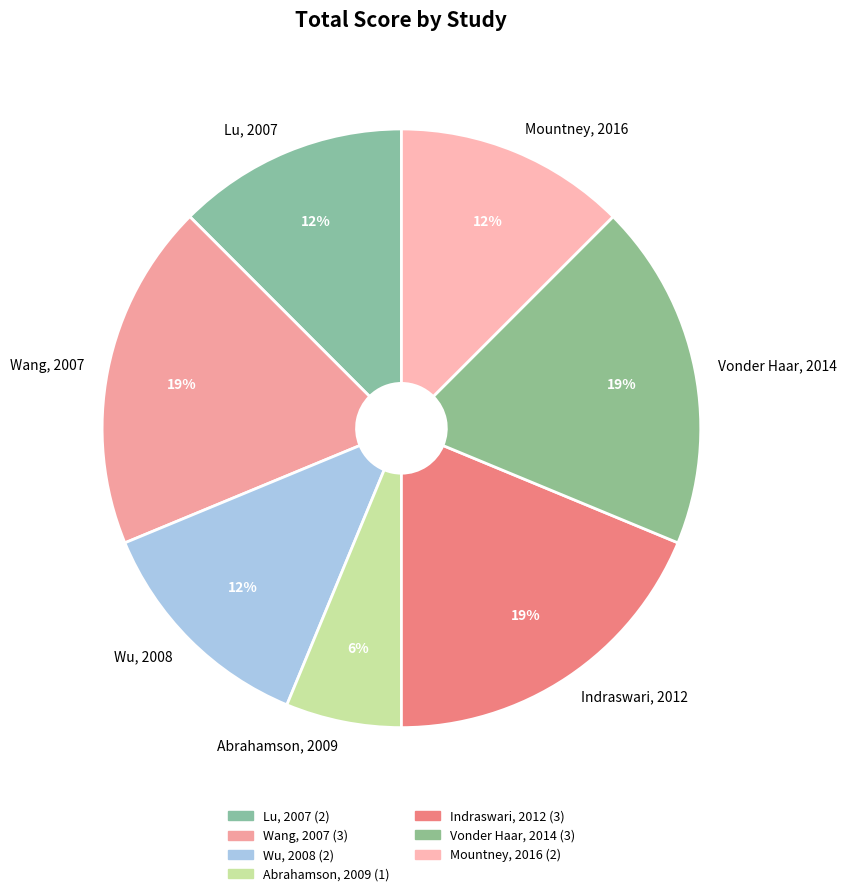

Which category has the smallest portion of the pie?

Abrahamson, 2009